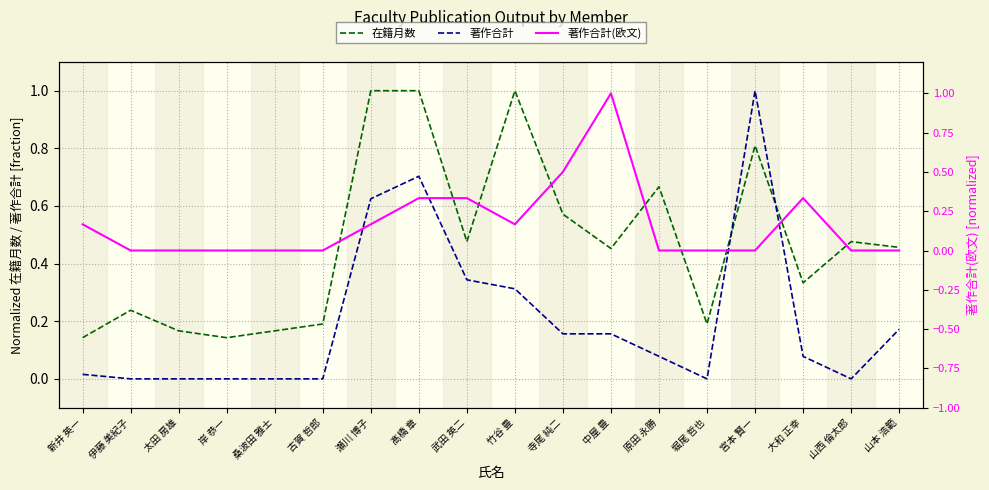

Is the value of 著作合計 at 髙橋 章 greater than the value of 著作合計(欧文) at 中屋 豊?

No